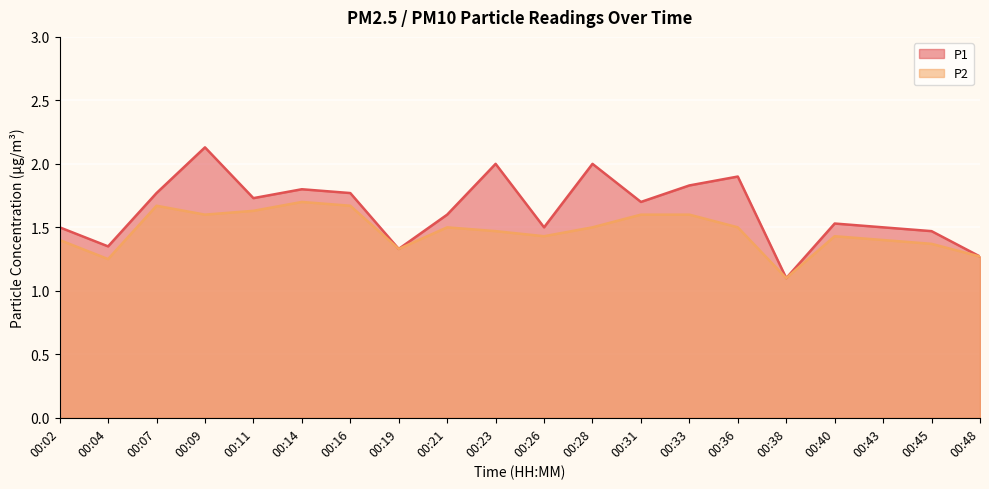

How many lines are shown in the chart?

2